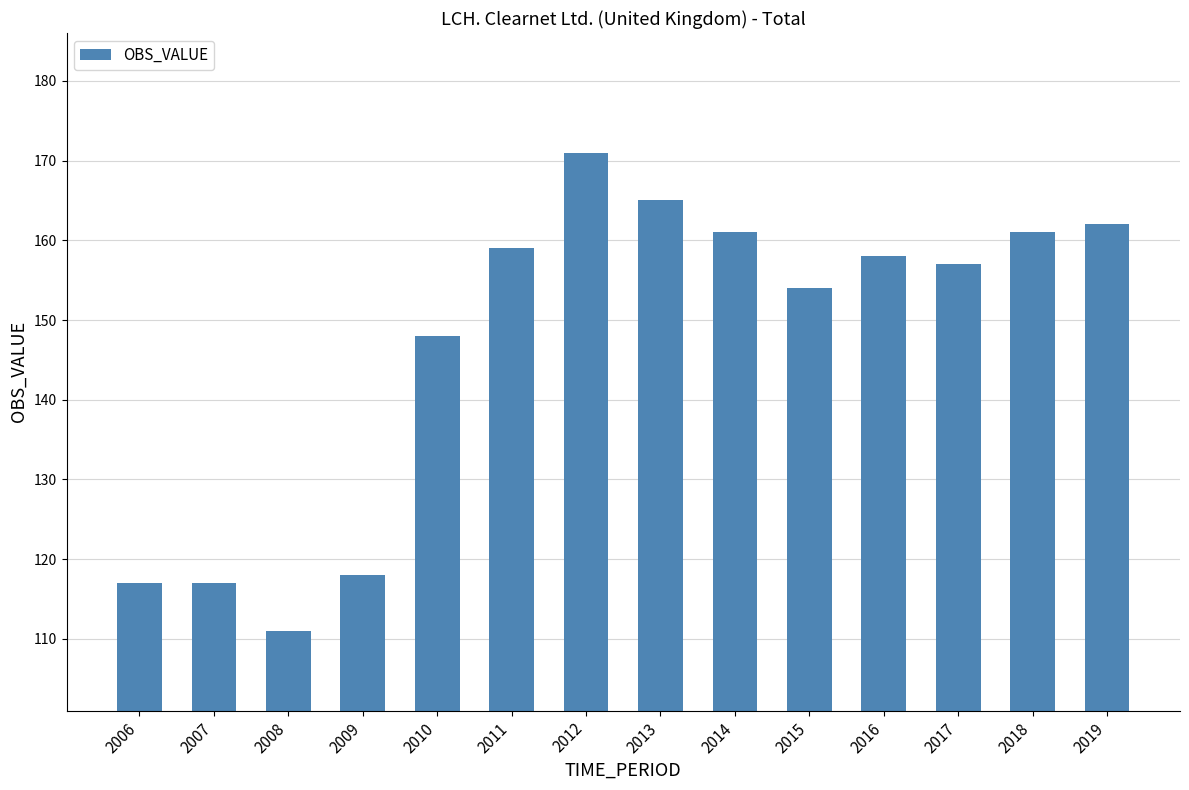

How many data points are less than 158?

7